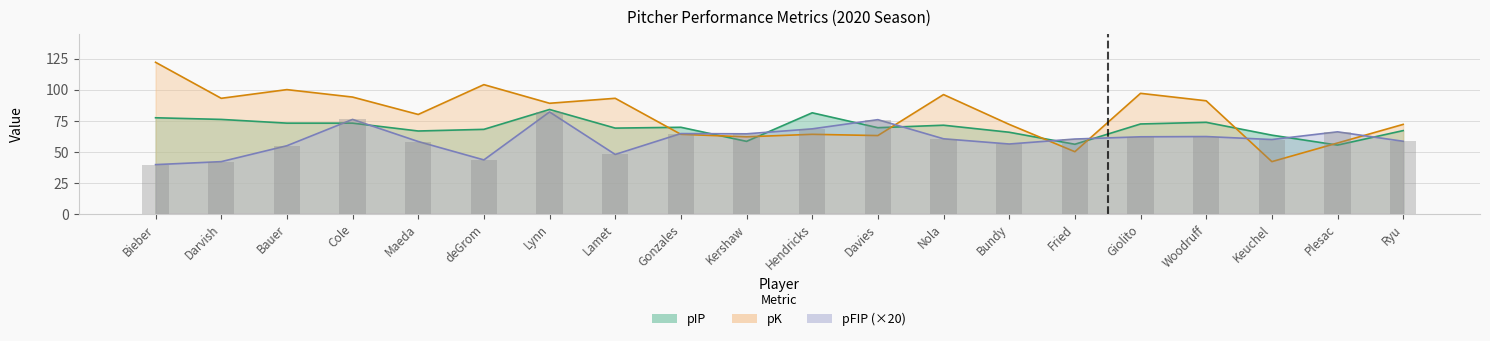

What value does the pK series have at Bieber?

122.0